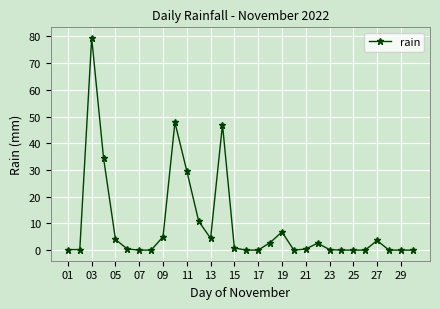

What is the maximum value shown in the chart?

79.4